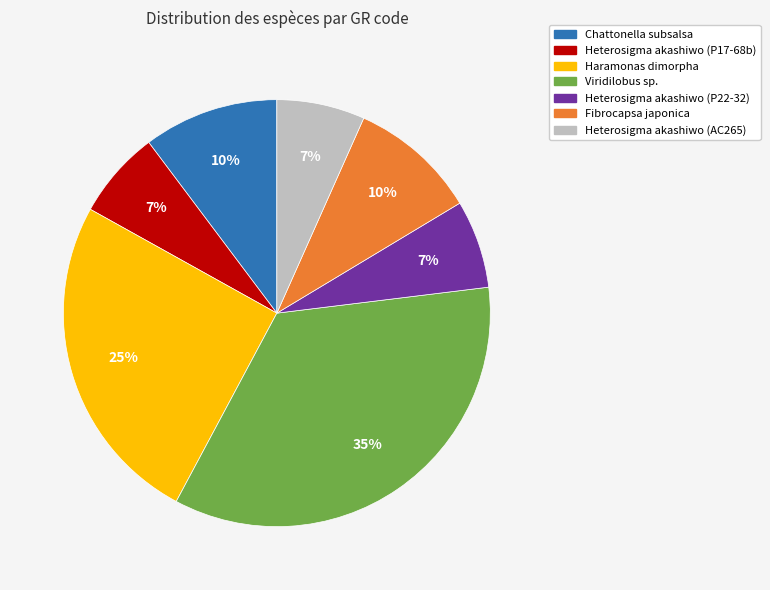

How many segments does this pie chart have?

7